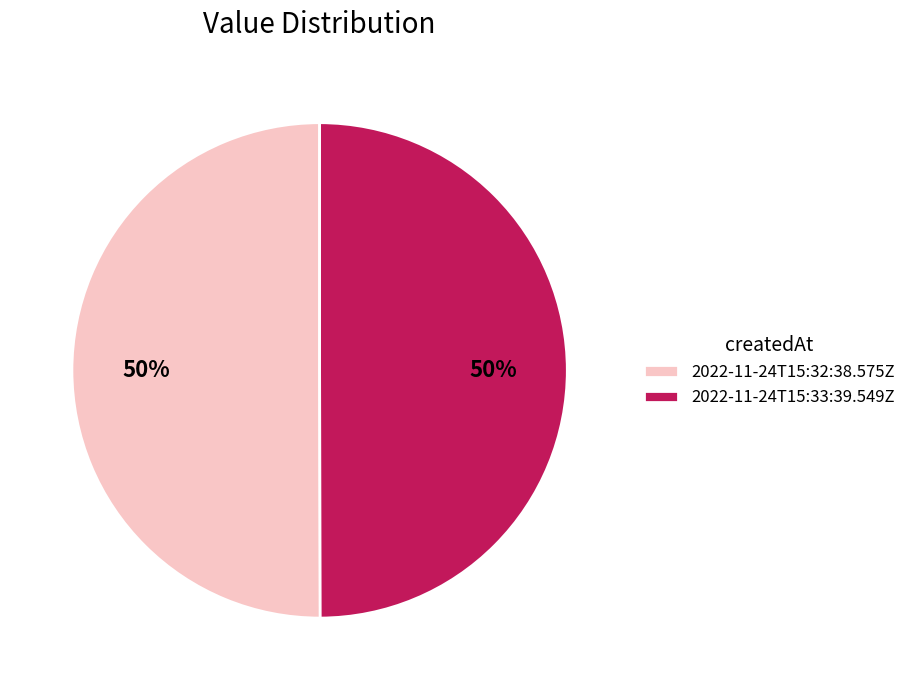

The 2022-11-24T15:32:38.575Z slice represents 61% of the pie. True or false?

False